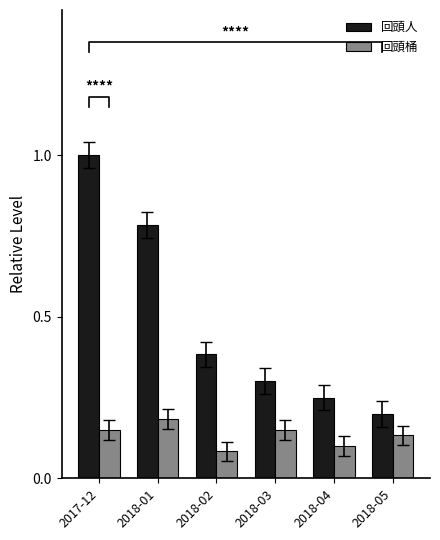

How many categories are shown in the chart?

6